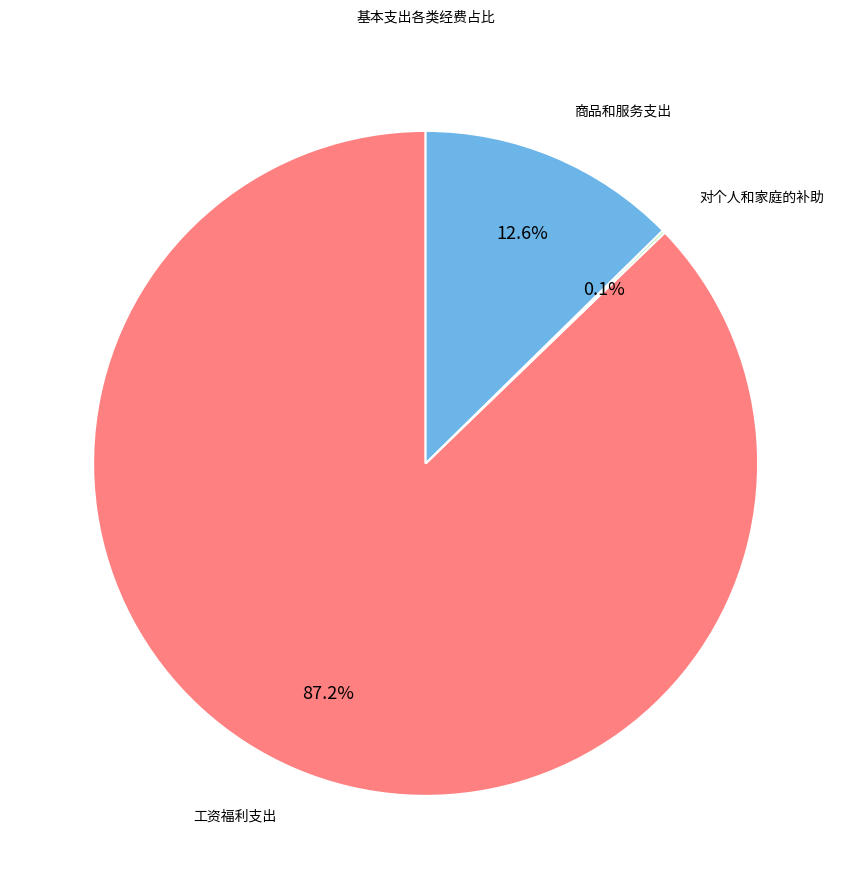

What portion of the pie excludes 商品和服务支出?

87.4%